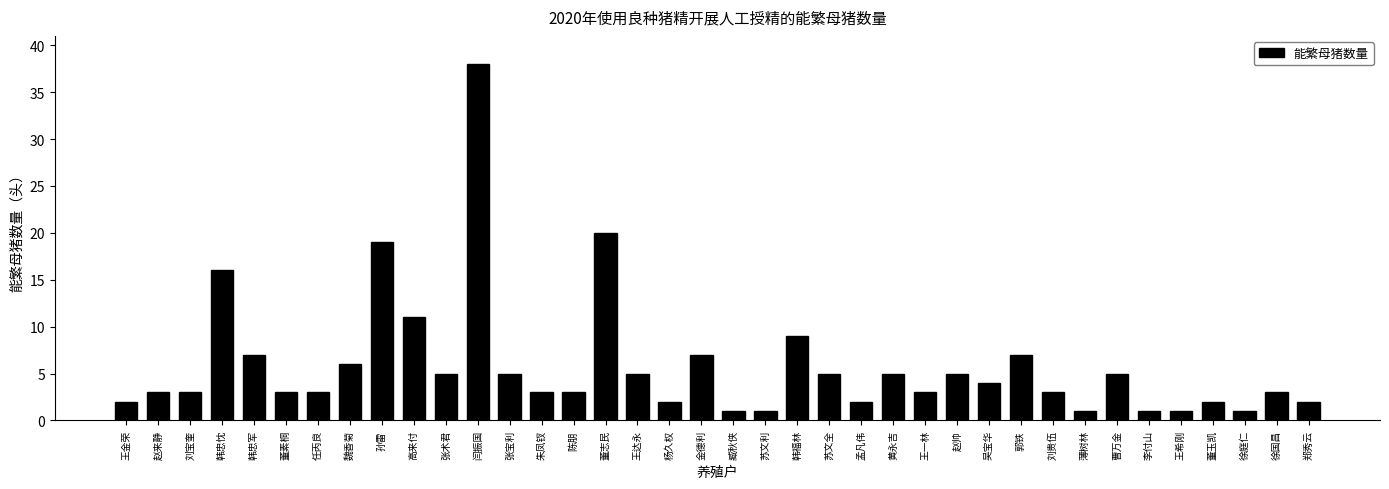

What is the label of the 18th bar from the right?

苏文利